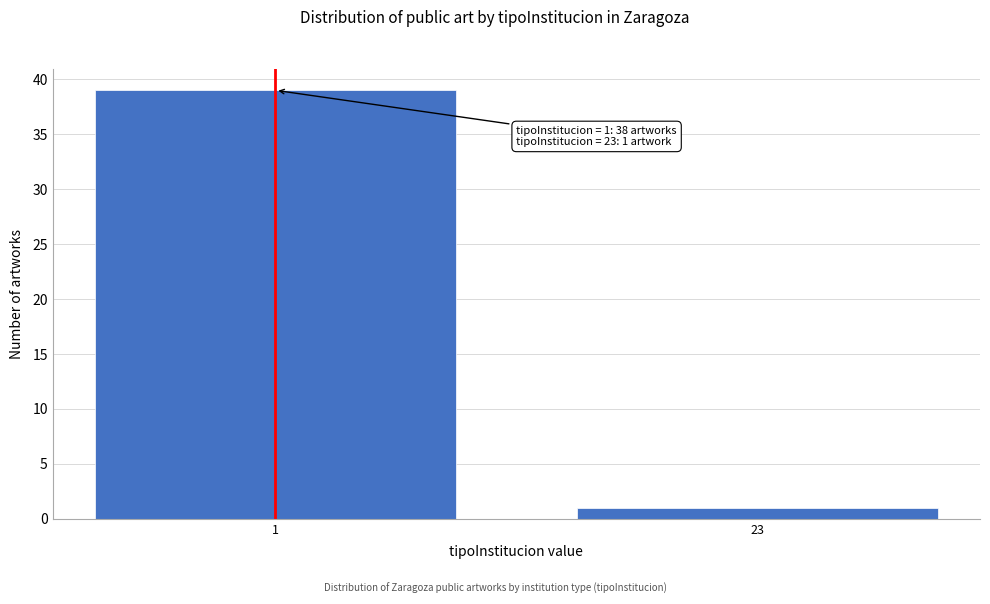

Reading right to left, what are all the values shown in this chart?

1	39